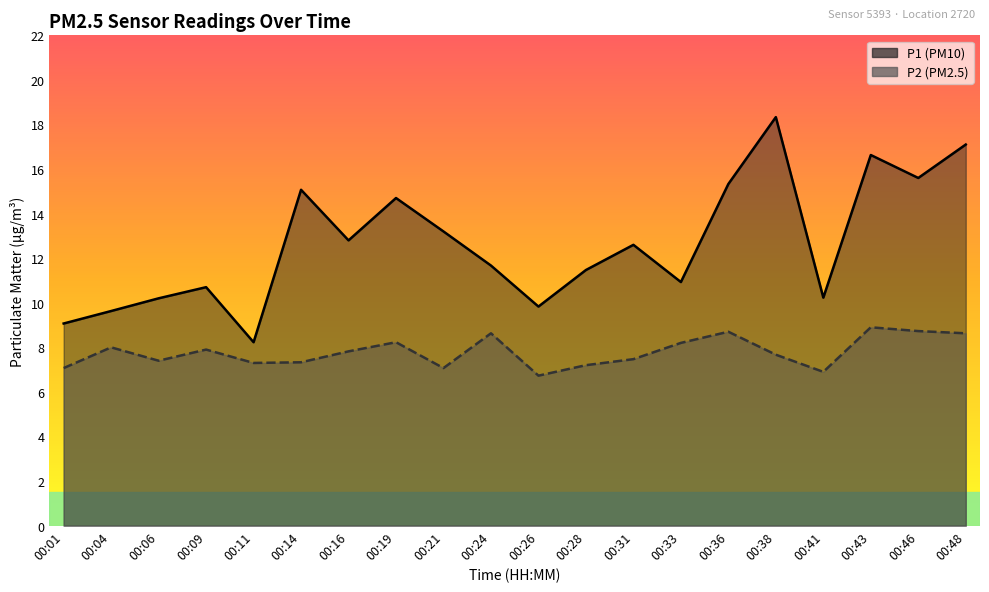

At which category is the sum across all series the highest?

00:38